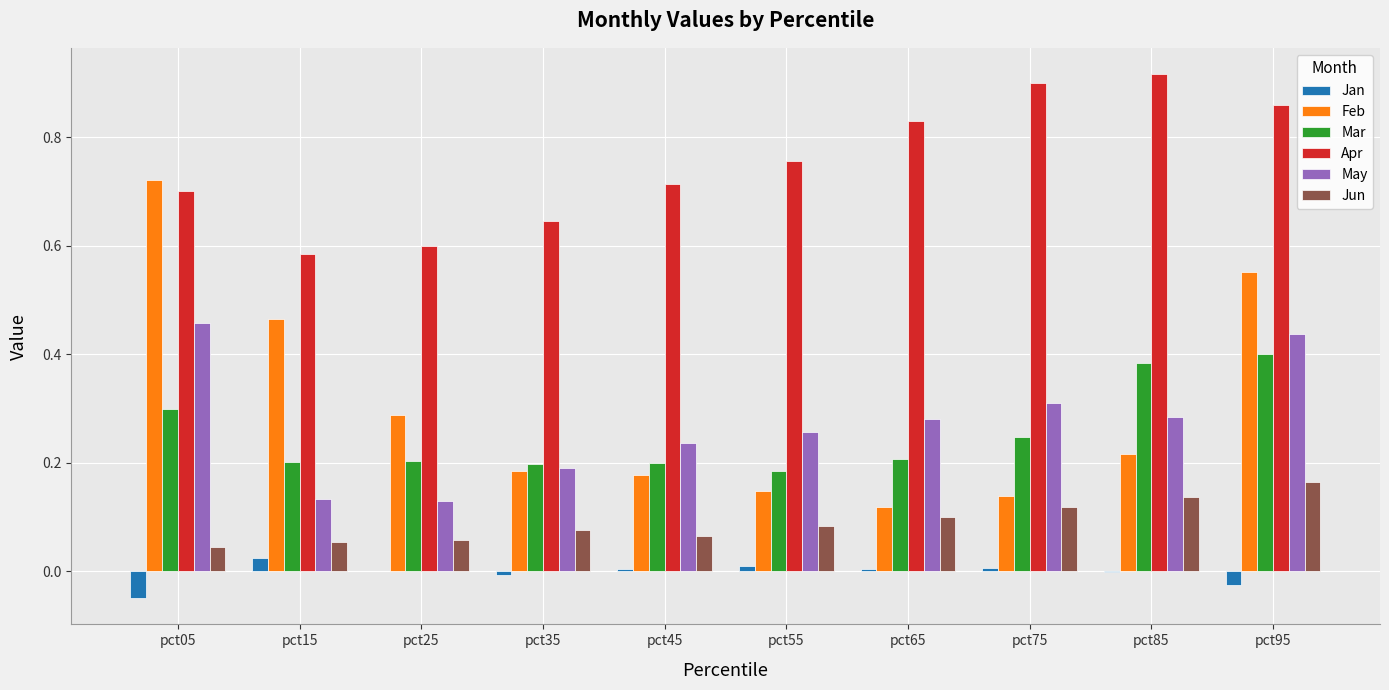

Which series changed the most between pct75 and pct85?

Mar